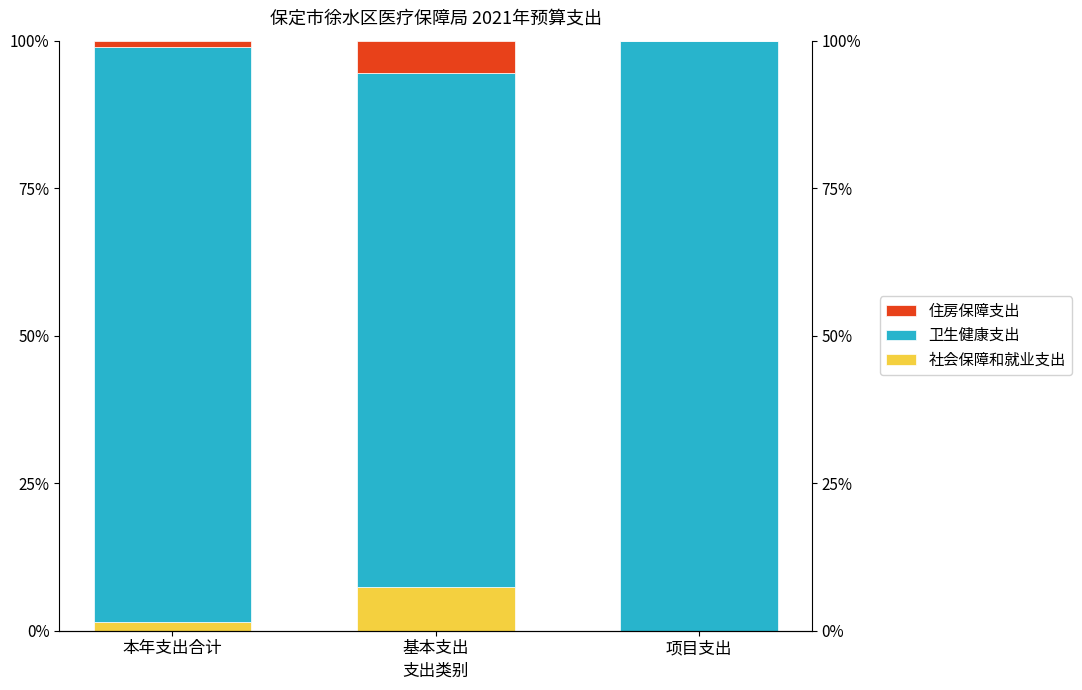

True or false: 住房保障支出 has a value of 1.1 at 本年支出合计.

True